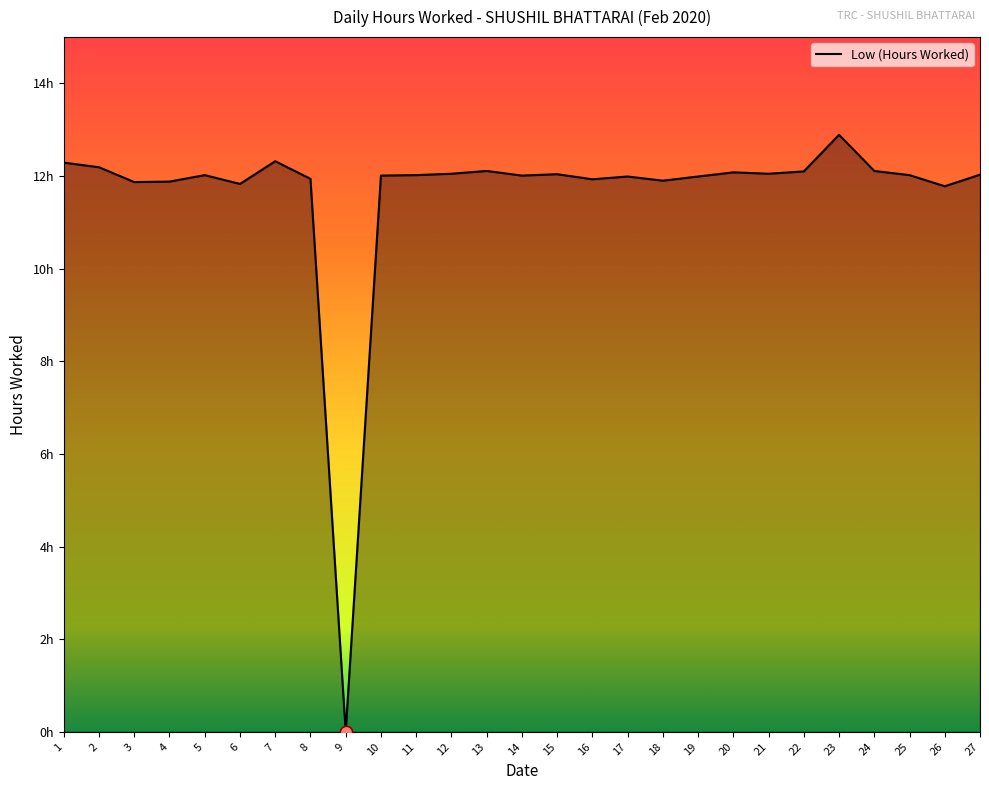

What is the ratio of the value at 6 to the value at 11?

1.0